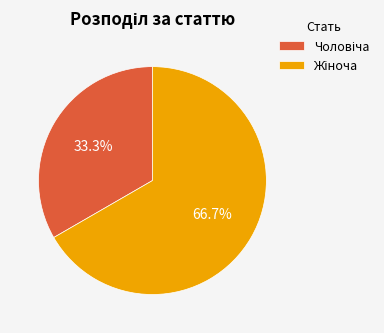

Is there a majority slice in this chart?

Yes